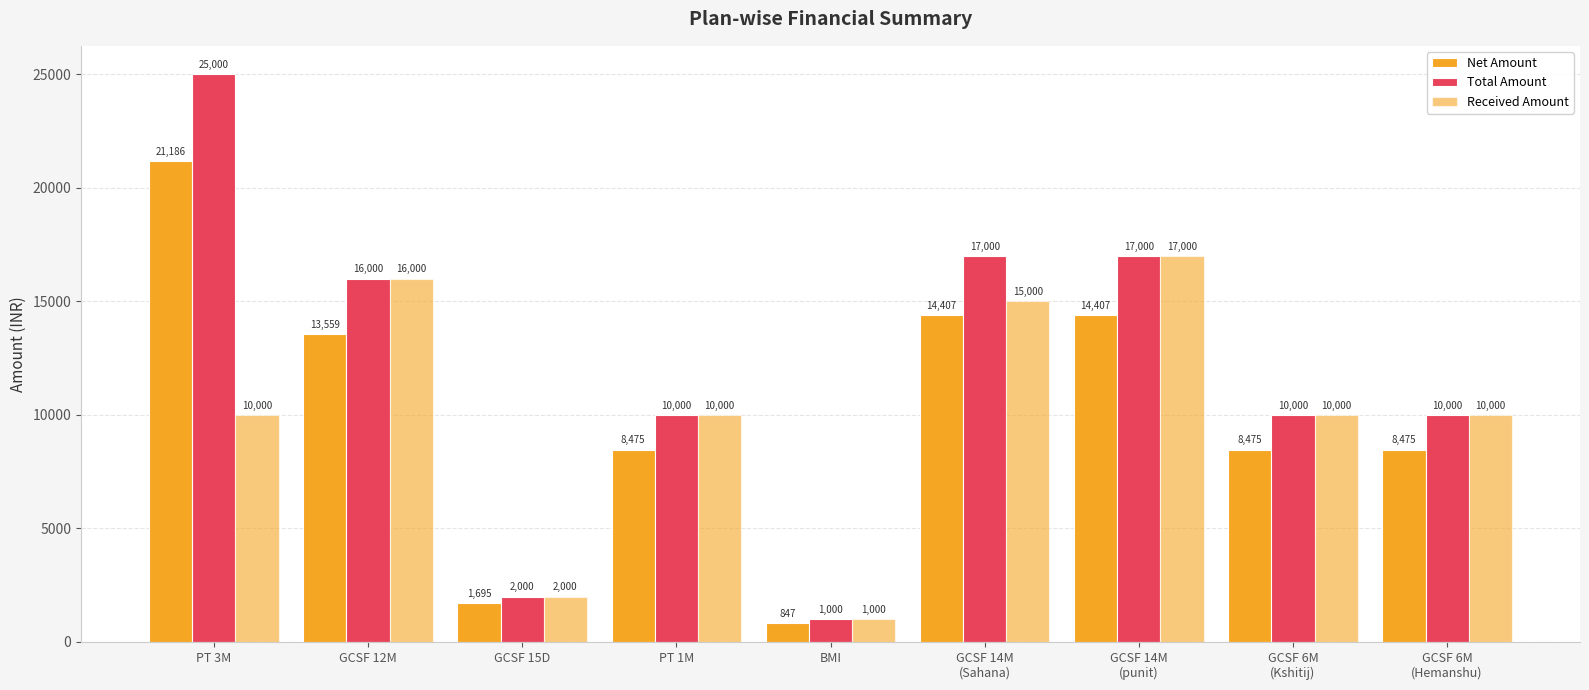

How many categories are shown in the chart?

9